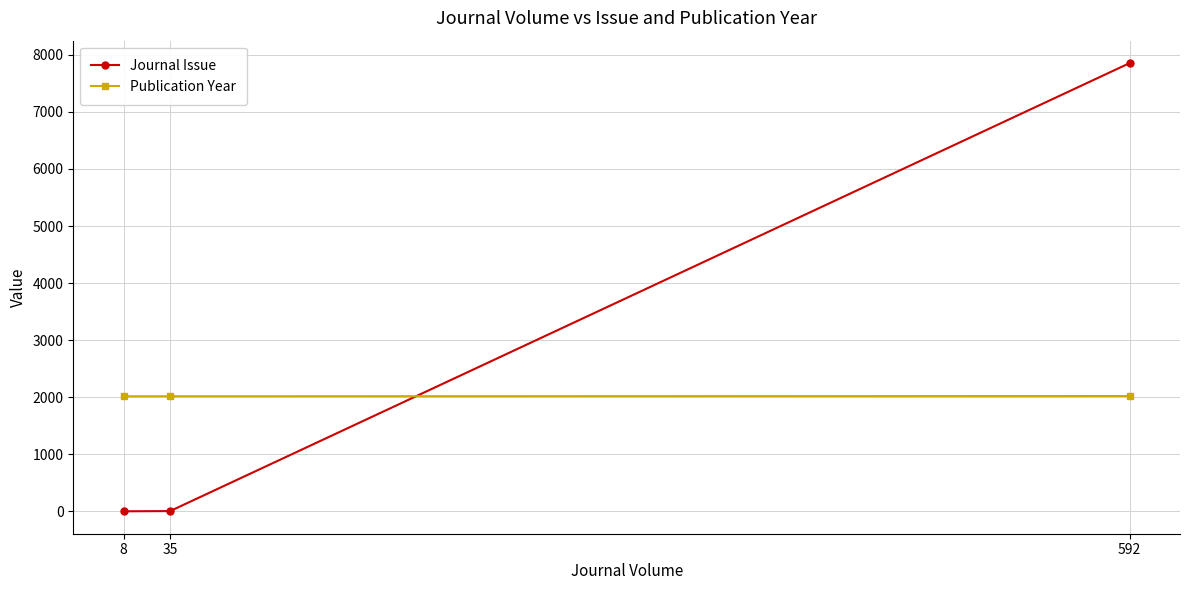

Does the chart have visible grid lines?

Yes